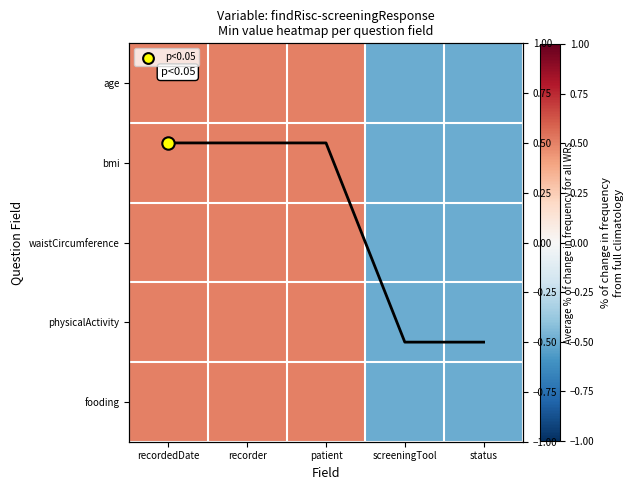

What is the smallest value displayed?

-0.5